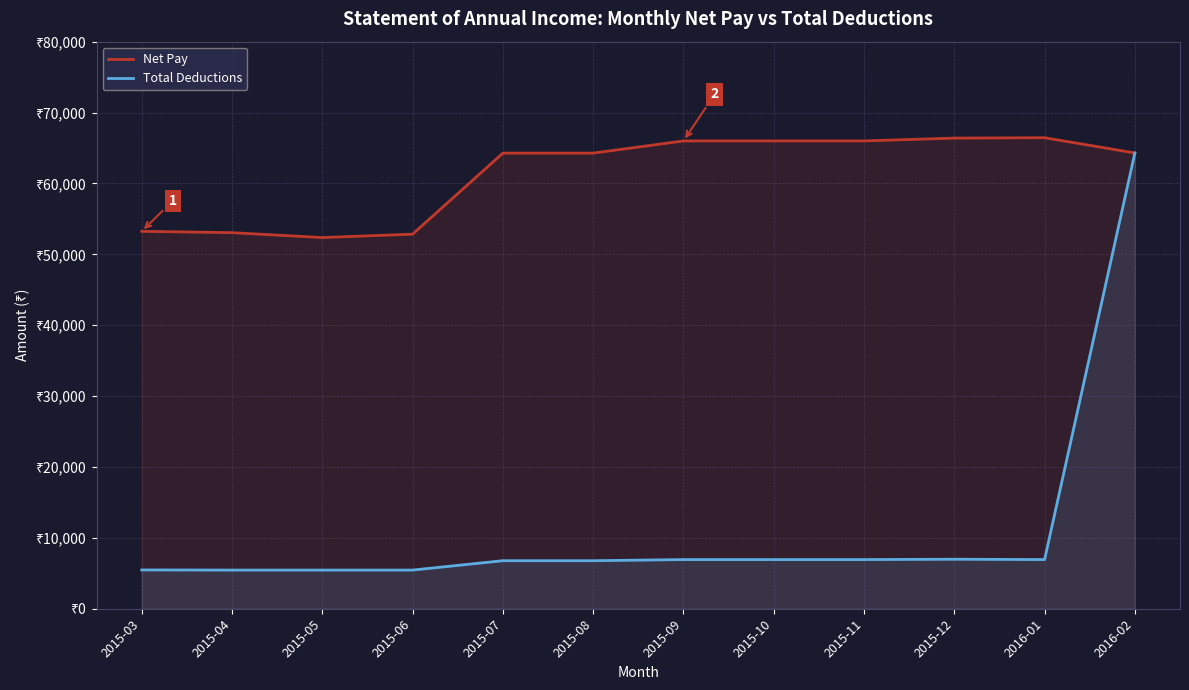

How many interior local peaks does the Net Pay series have?

1